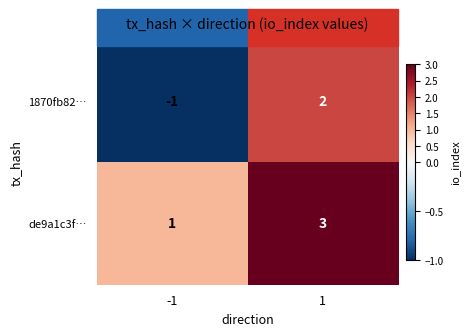

Rank the series by their maximum value, from lowest to highest.

1870fb82…, de9a1c3f…